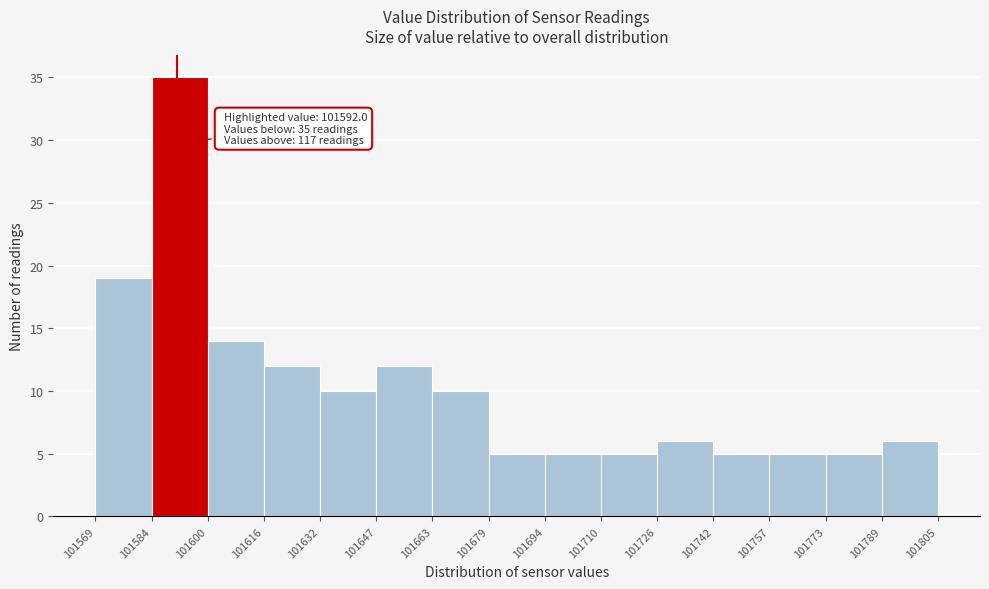

Which range on the x-axis has the tallest bar?

101584 to 101600